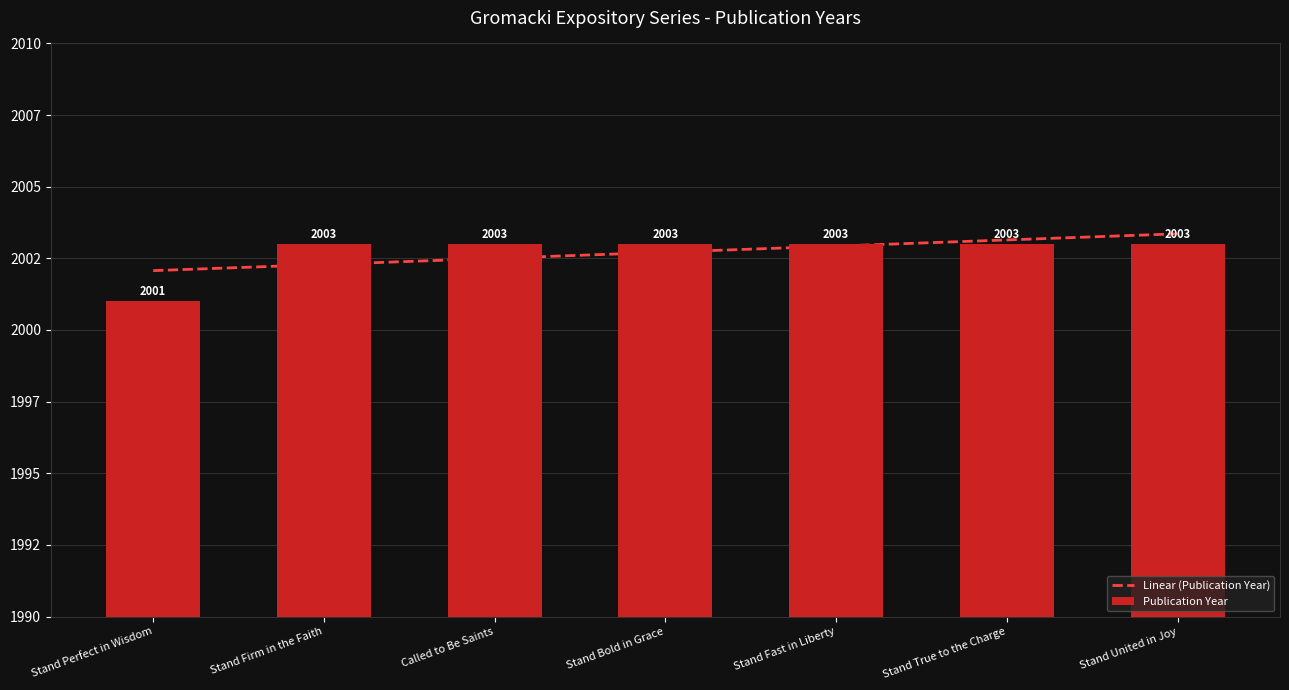

Where is Linear (Publication Year) nearest to the value 2002?

Stand Perfect in Wisdom